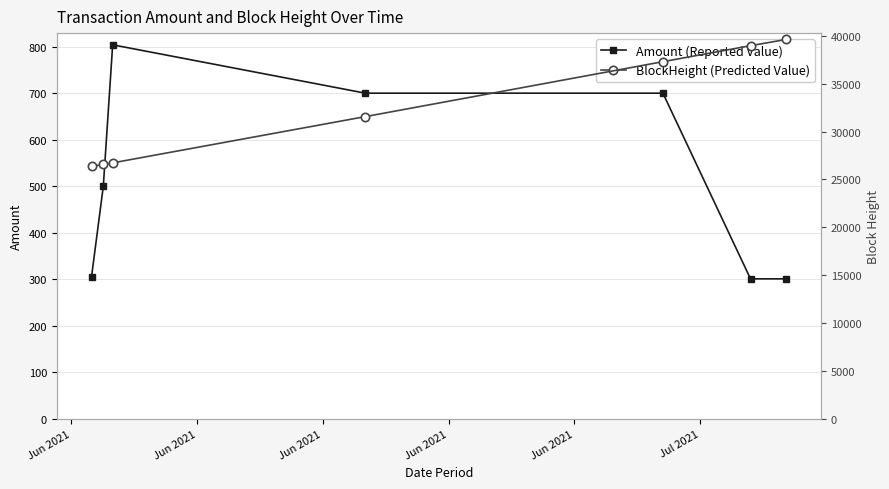

Which series has the widest spread of values?

BlockHeight (Predicted Value)